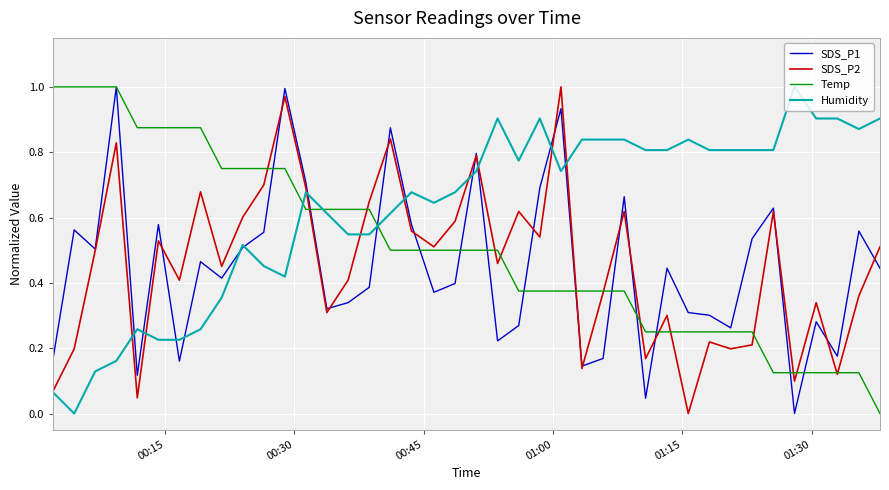

Which series has the largest total across all categories?

Humidity